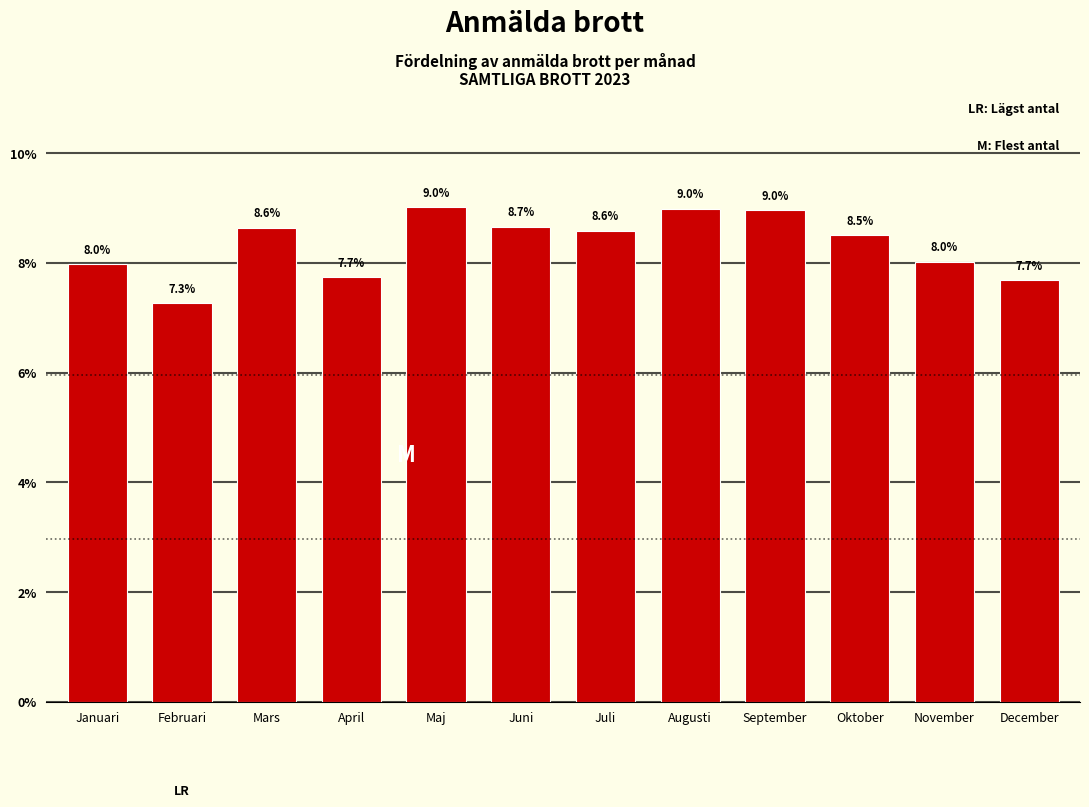

Reading left to right, transcribe all the data shown in this chart.

Januari=8.0	Februari=7.3	Mars=8.6	April=7.7	Maj=9.0	Juni=8.7	Juli=8.6	Augusti=9.0	September=9.0	Oktober=8.5	November=8.0	December=7.7